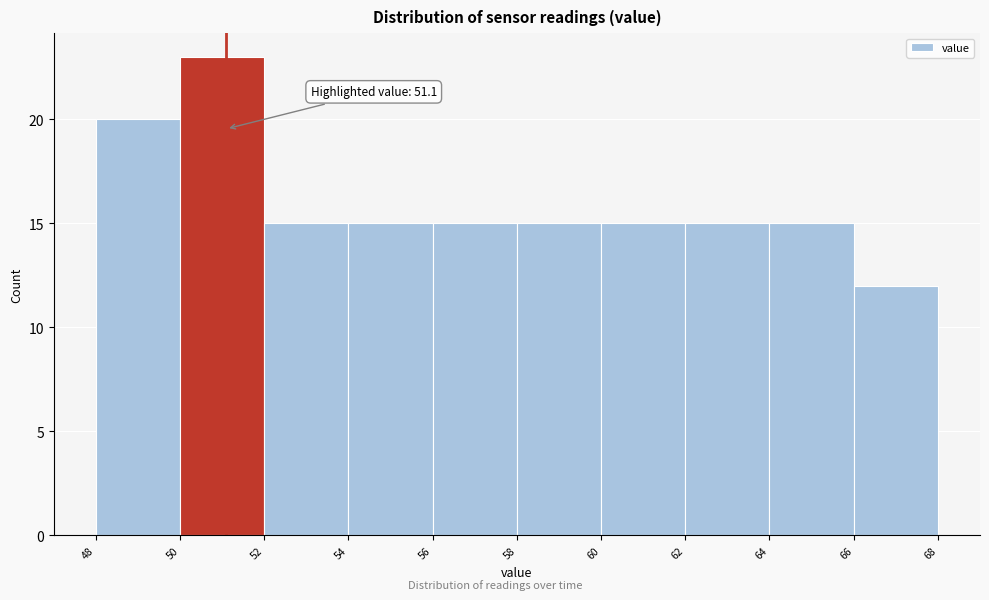

Over which range of the x-axis is the bar tallest?

50 to 52